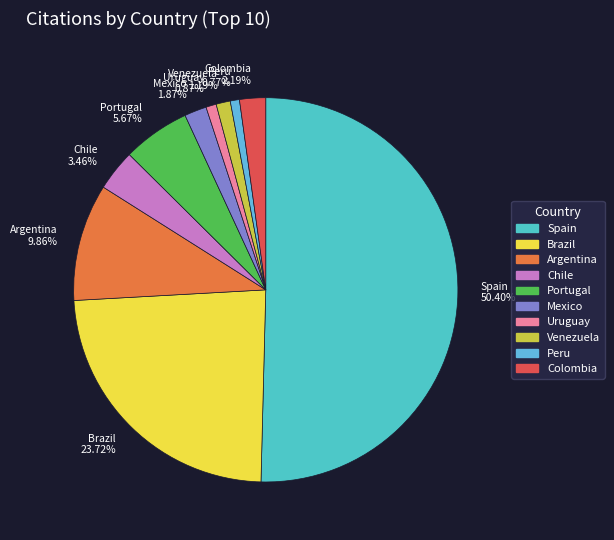

How many slices are in this pie chart?

10